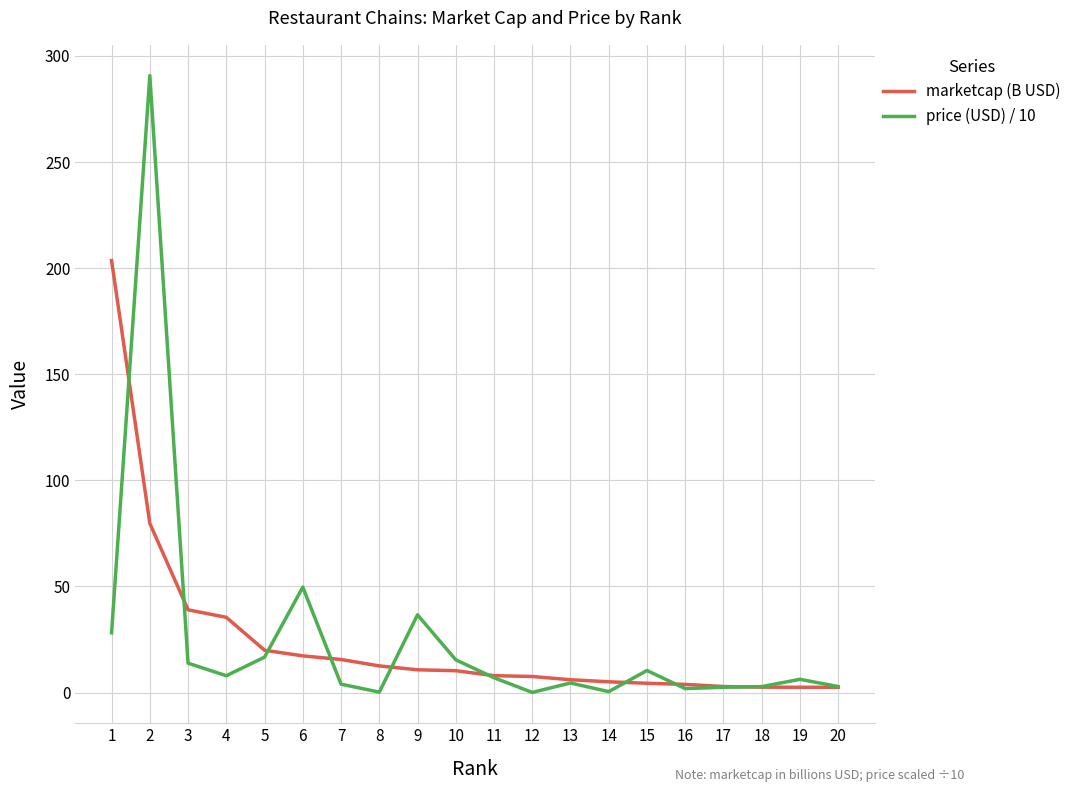

At which label does price (USD) / 10 first exceed 7?

1